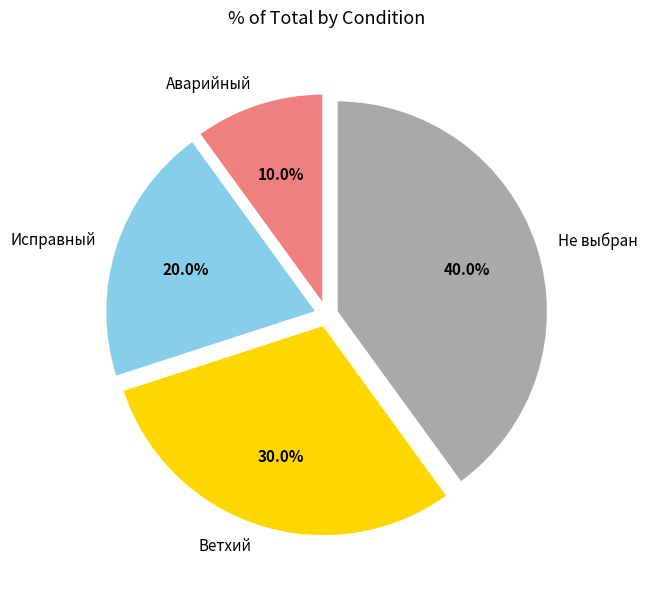

What percentage is the Исправный slice, to the nearest percent?

20%